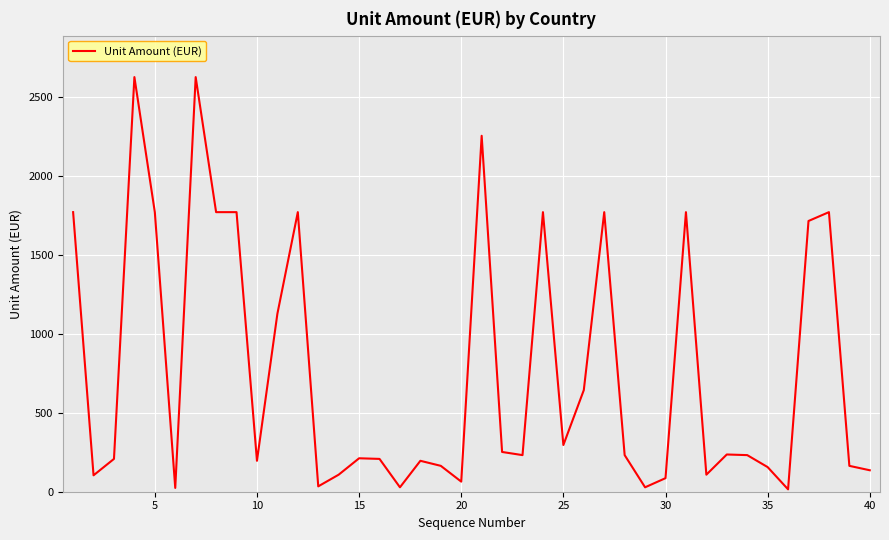

What is the difference between the maximum and minimum values?

2613